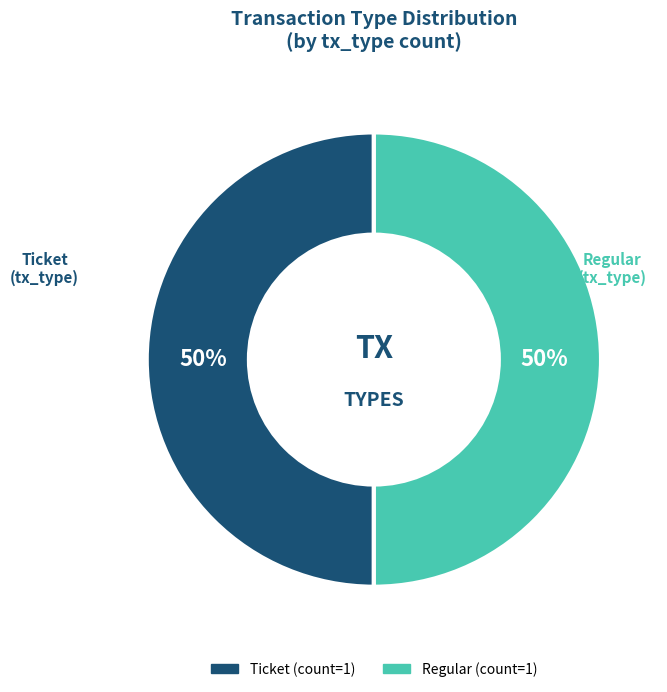

To the nearest percent, what is the average slice percentage?

50%